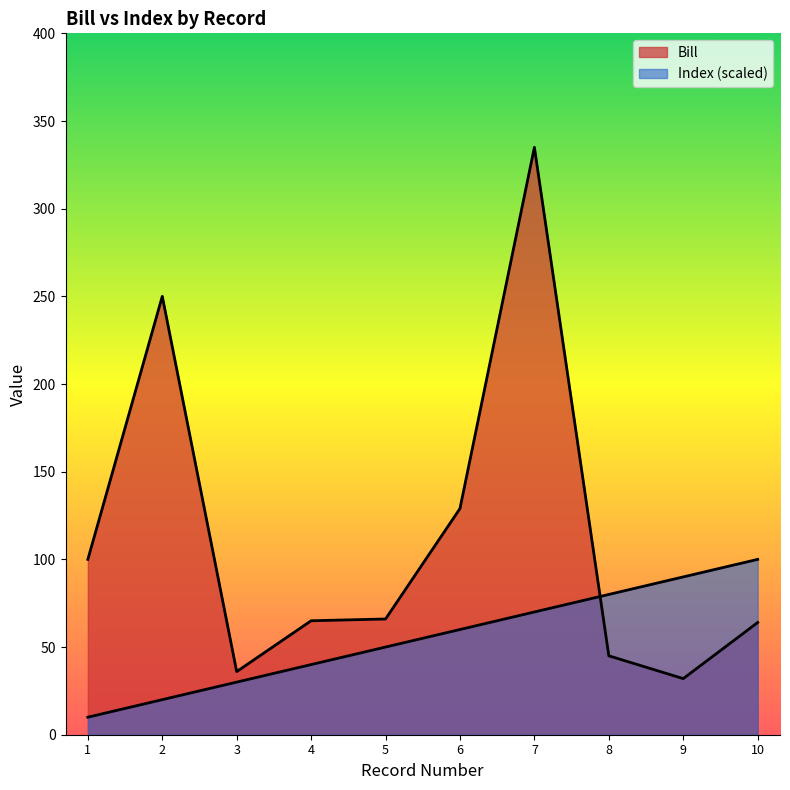

What are all the series names shown in the legend?

Bill, Index